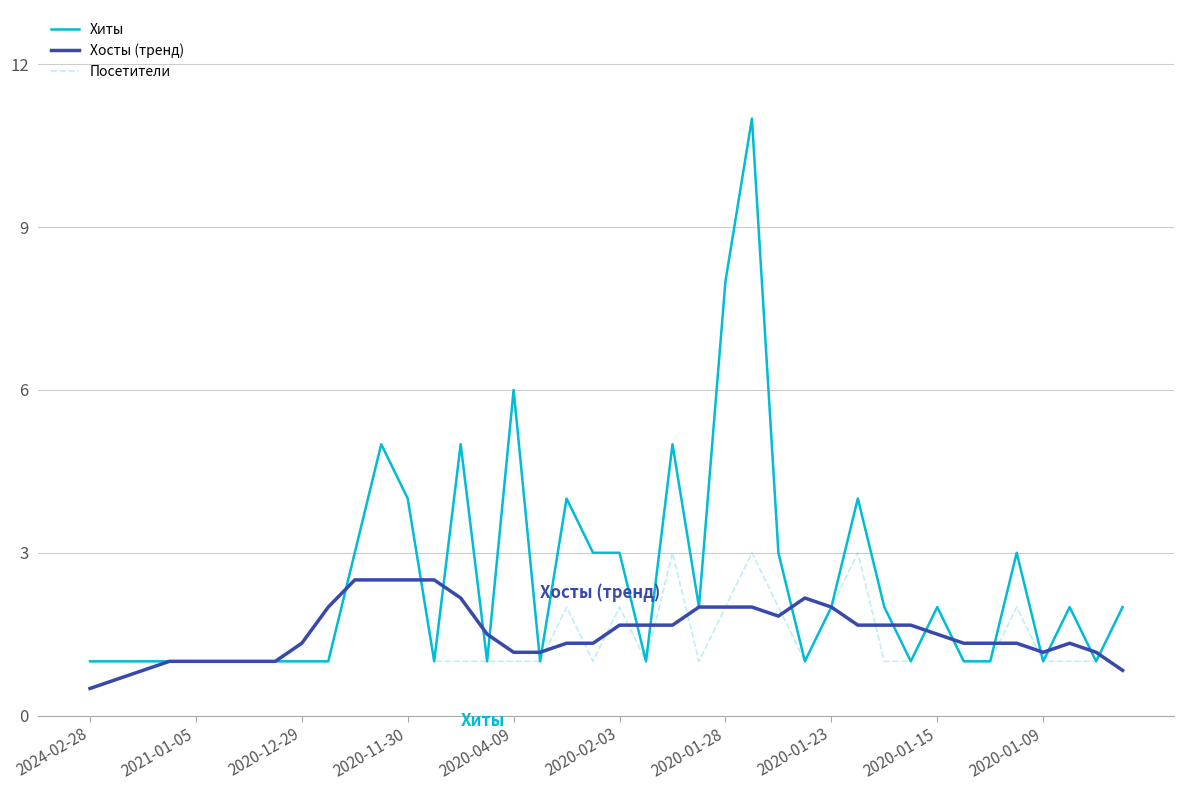

What is the highest value of the Хосты (тренд) series?

2.5